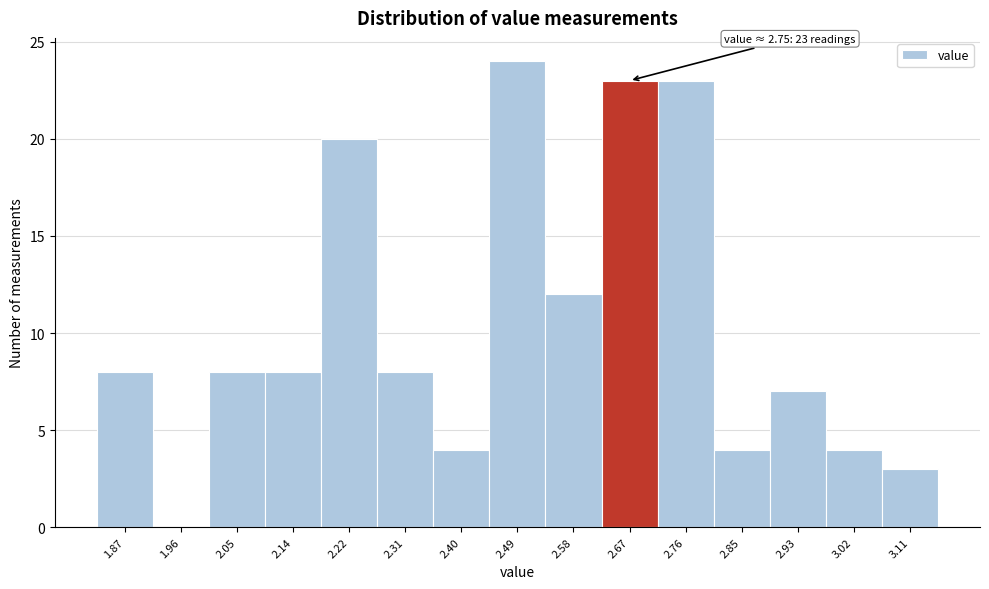

Reading left to right, transcribe all the data shown in this chart.

1.87=8	1.96=0	2.05=8	2.14=8	2.22=20	2.31=8	2.40=4	2.49=24	2.58=12	2.67=23	2.76=23	2.85=4	2.93=7	3.02=4	3.11=3